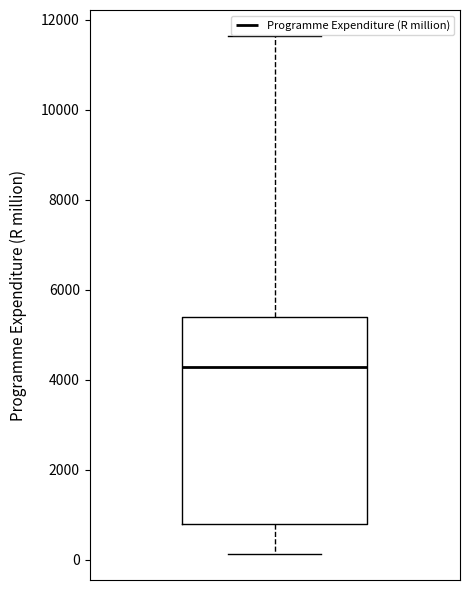

Where is the upper edge of the box on the y-axis? The values are not printed on the chart, so give them approximately, as read against the axis.

5400